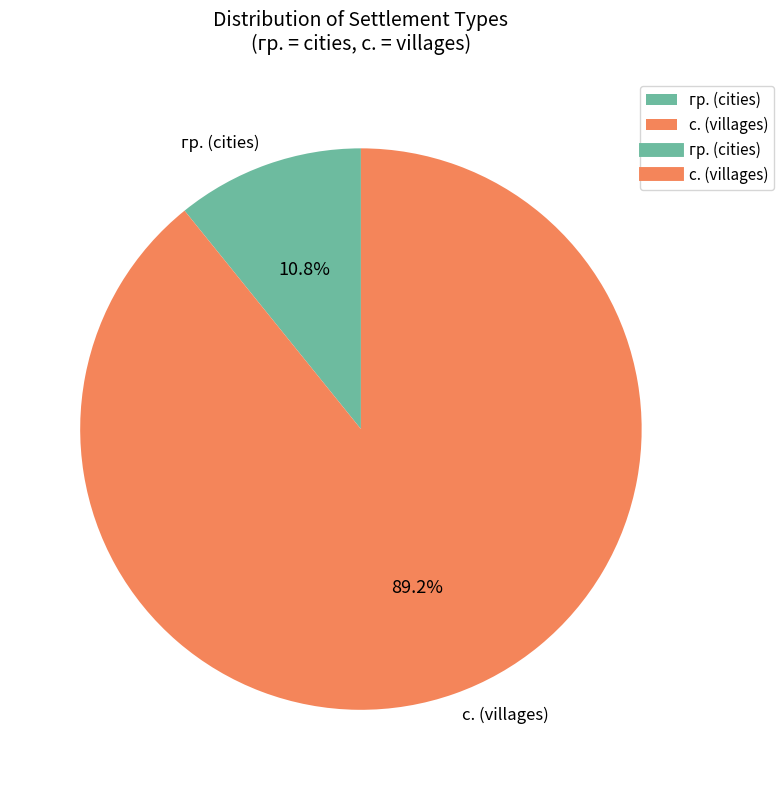

Which category has the biggest portion of the pie?

с. (villages)